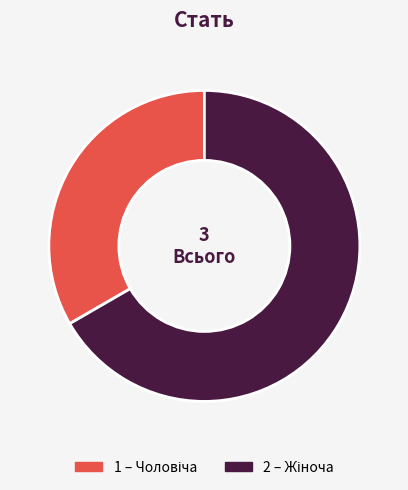

Is there any slice that represents more than half of the pie?

Yes